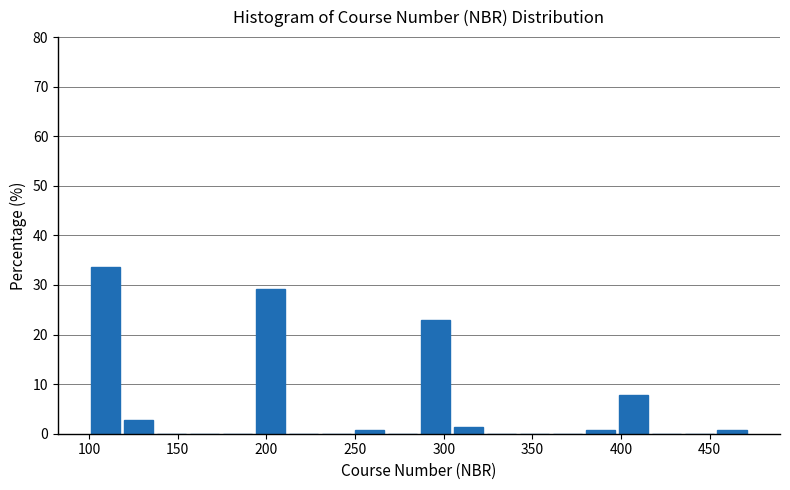

Around what value on the x-axis is the tallest bar? Give the approximate position of its centre, as read against the axis.

110